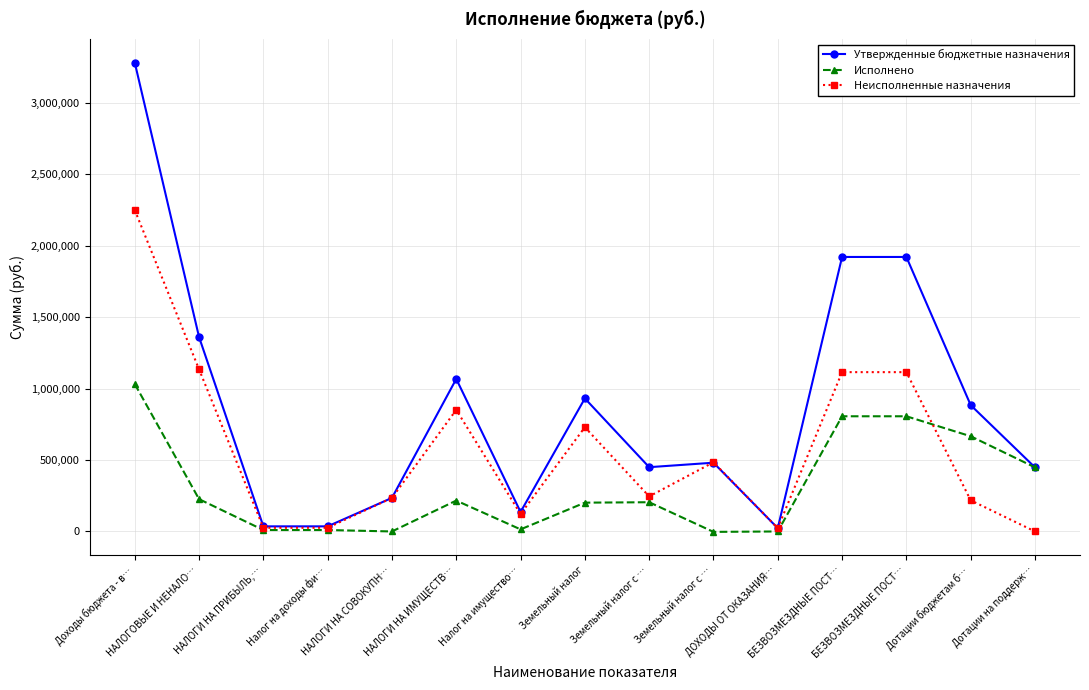

How many data points does each series have?

15